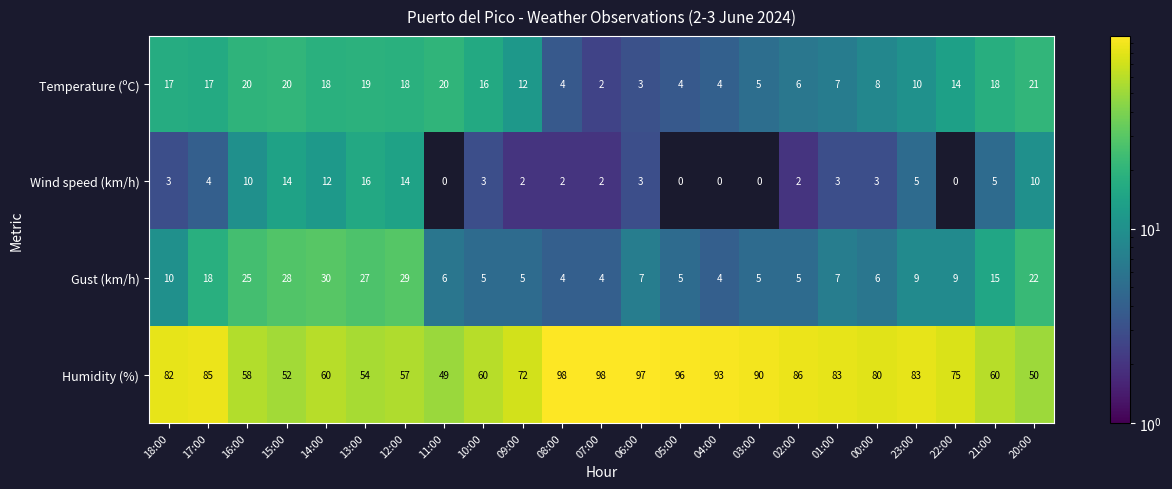

Count the number of categories in the chart.

23